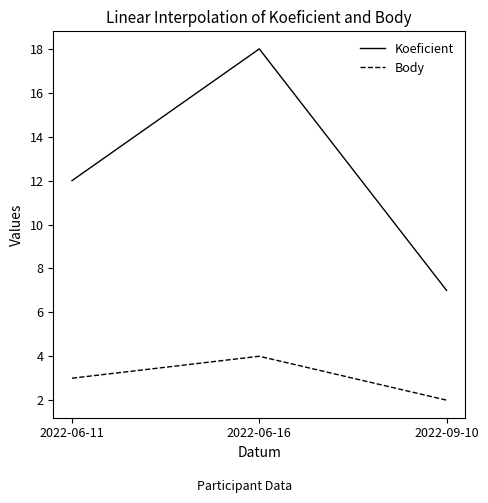

Is this an area chart (filled region under the line)?

No